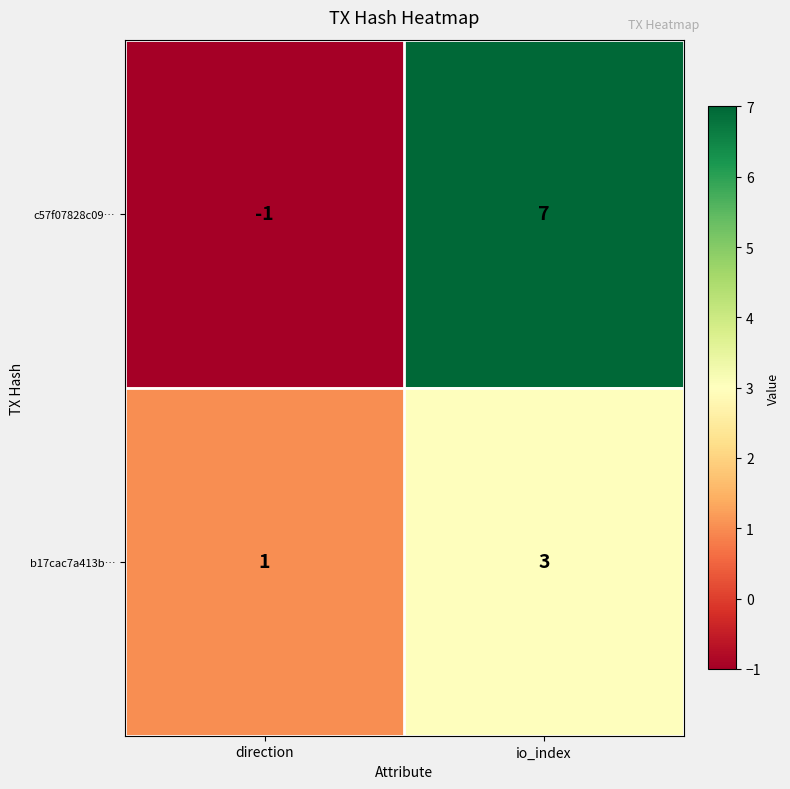

Which category has the lowest value in the b17cac7a413b… series?

direction